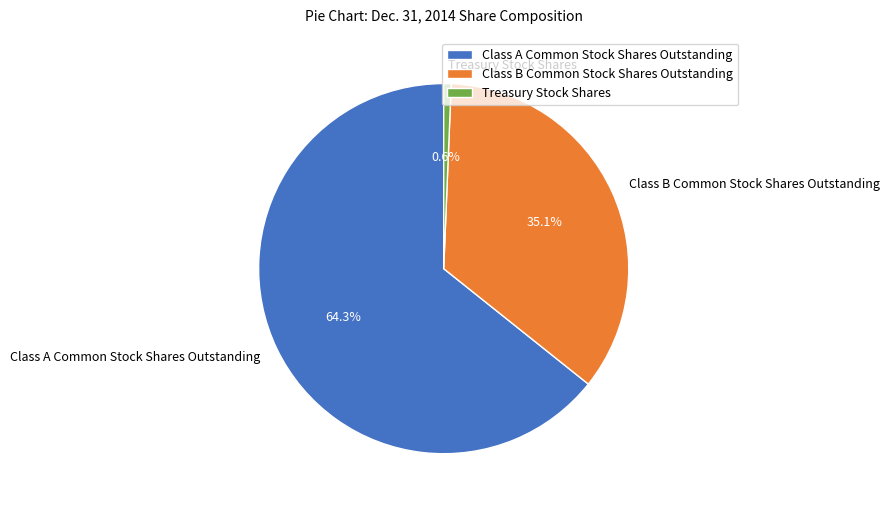

What is the majority slice?

Class A Common Stock Shares Outstanding